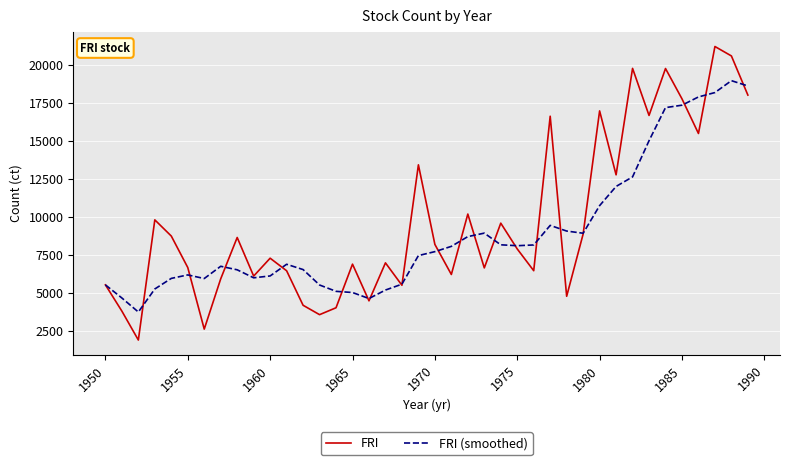

Rank the series by their maximum value, from lowest to highest.

FRI (smoothed), FRI